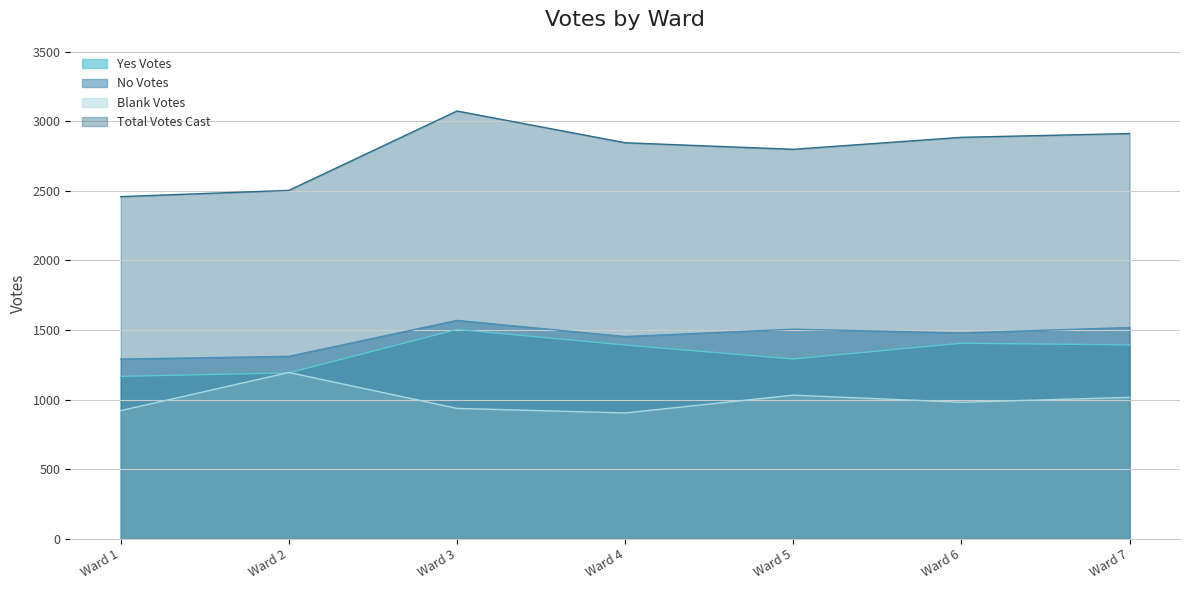

Rank the categories by No Votes value from lowest to highest.

Ward 1, Ward 2, Ward 4, Ward 6, Ward 5, Ward 7, Ward 3